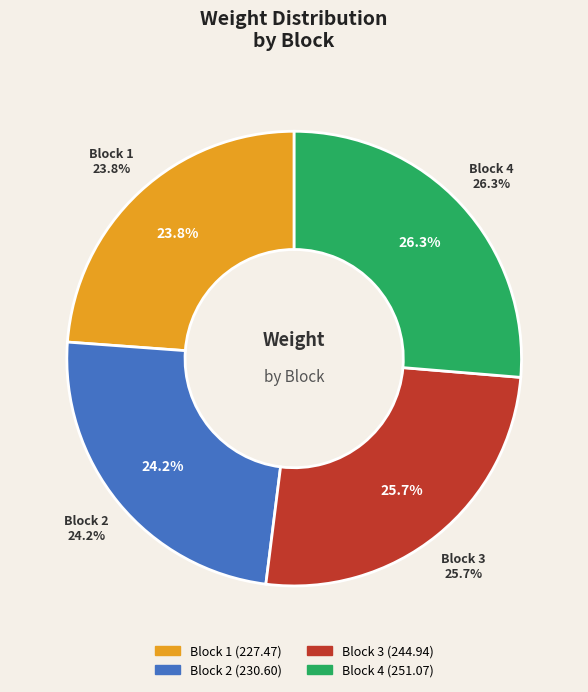

What portion of the pie excludes Block 2?

75.8%